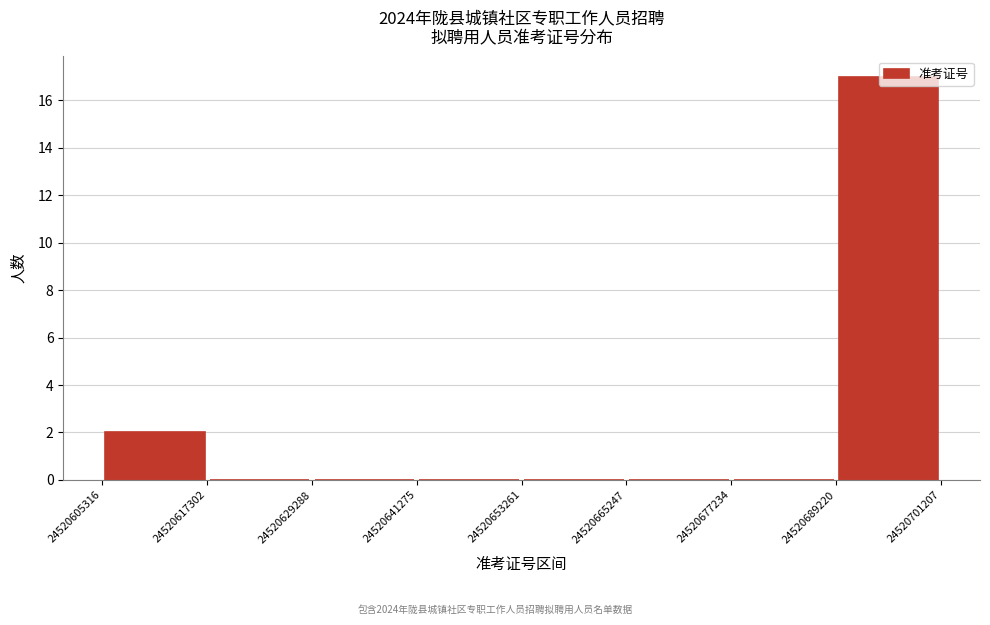

Reading left to right, list every bar in this chart as the range it spans on the x-axis followed by its height. The values are not printed on the chart, so give them approximately, as read against the axis.

24520605316 to 24520617302: 2
24520617302 to 24520629288: 0
24520629288 to 24520641275: 0
24520641275 to 24520653261: 0
24520653261 to 24520665247: 0
24520665247 to 24520677234: 0
24520677234 to 24520689220: 0
24520689220 to 24520701207: 17